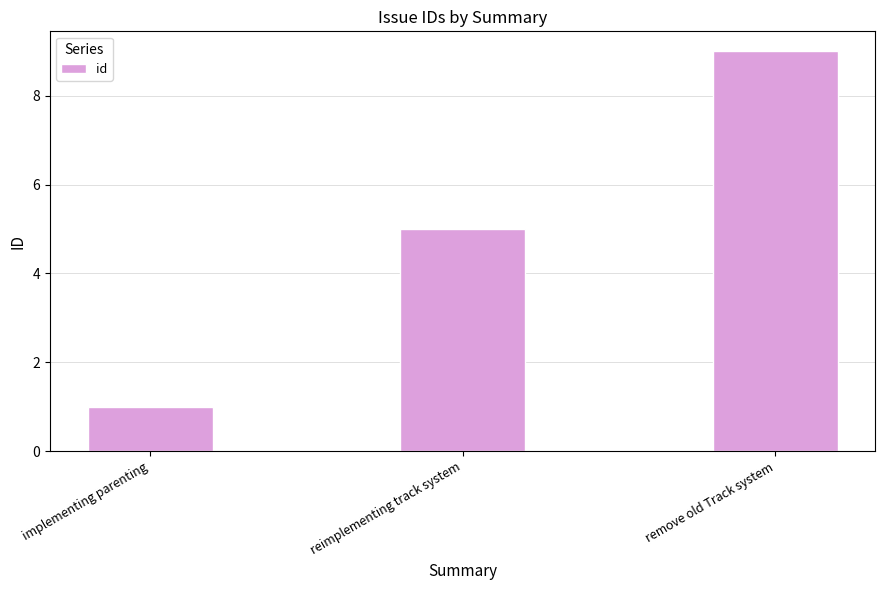

What is the difference between the maximum and minimum values?

8